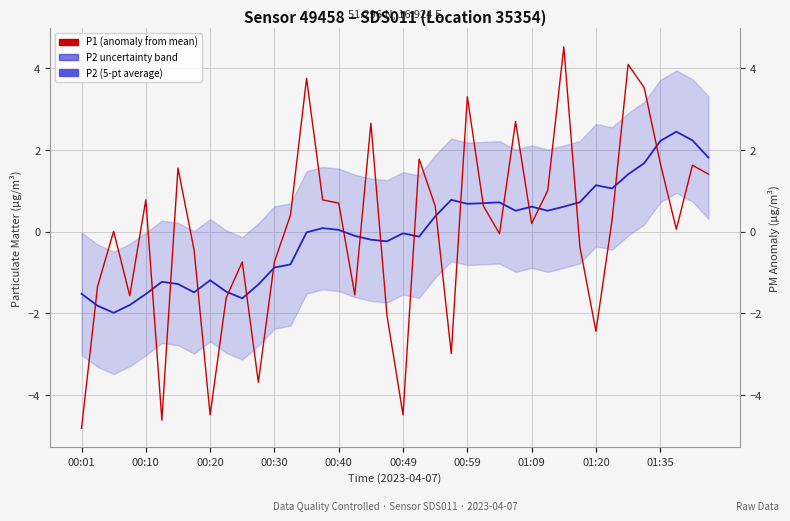

How many lines are shown in the chart?

2